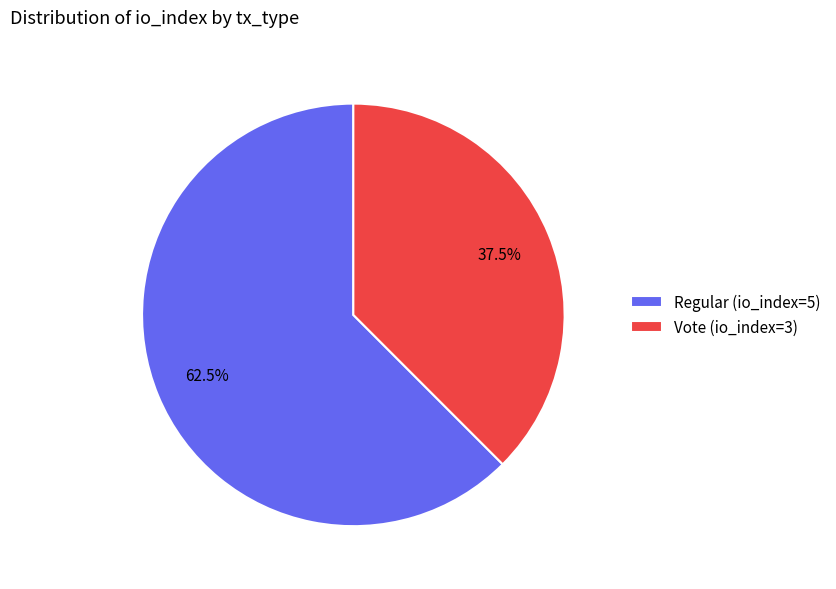

Which slice is the smallest?

Vote (io_index=3)